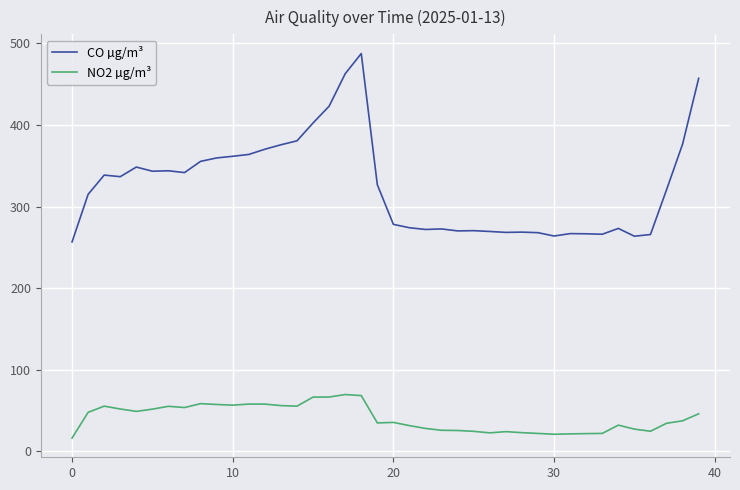

Which series has the largest range (max minus min)?

CO µg/m³